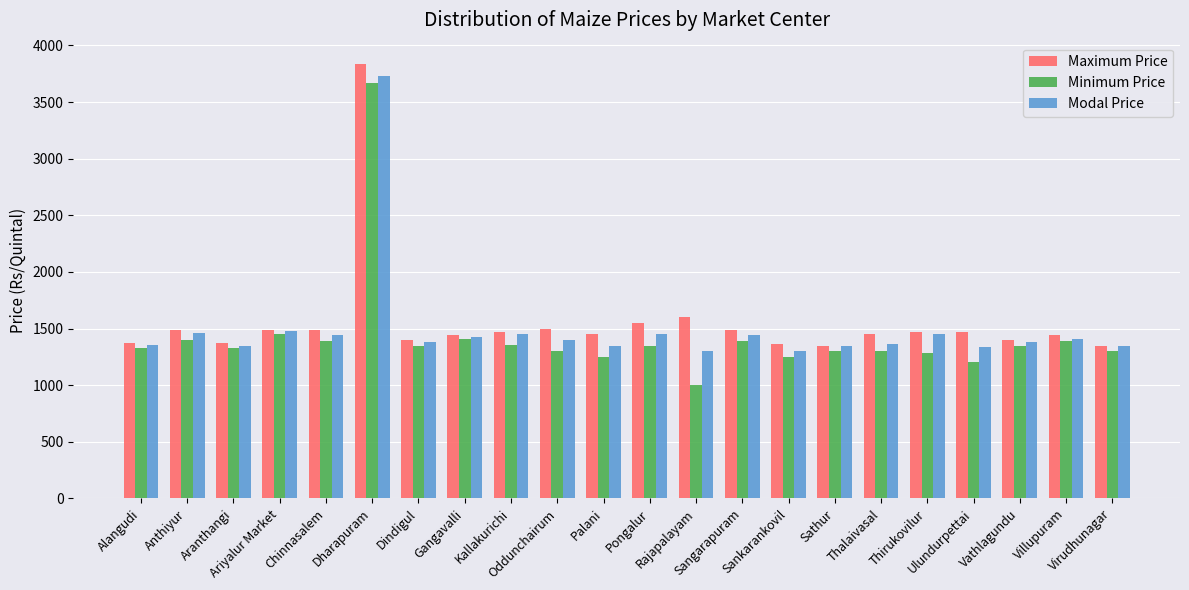

Which series has the widest spread of values?

Minimum Price